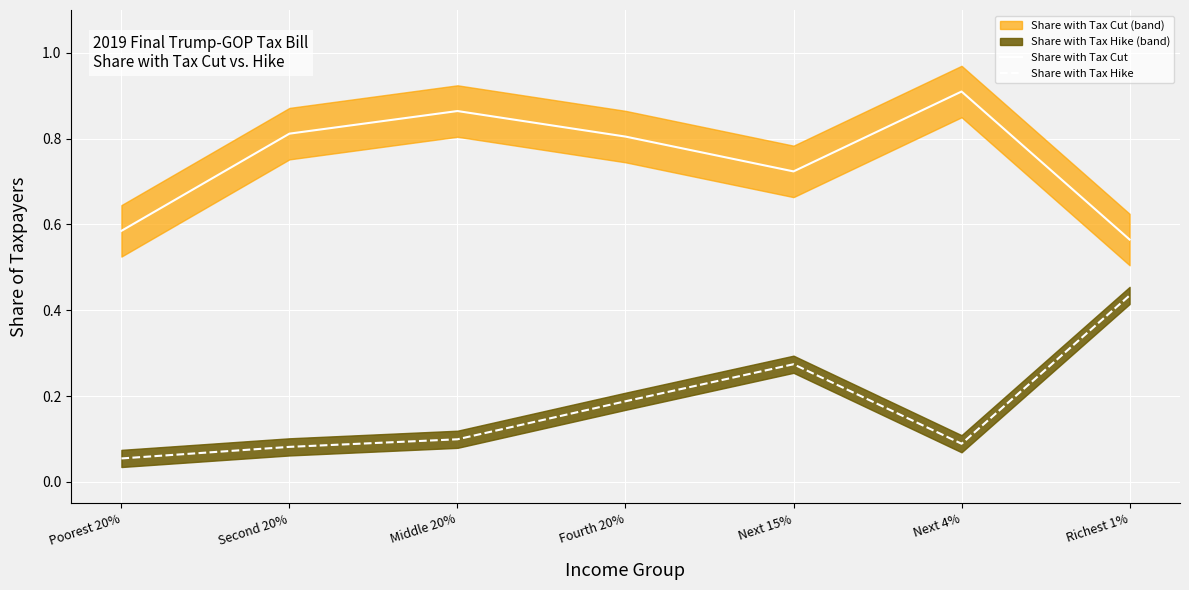

How many interior local valleys does the Share with Tax Cut series have?

1